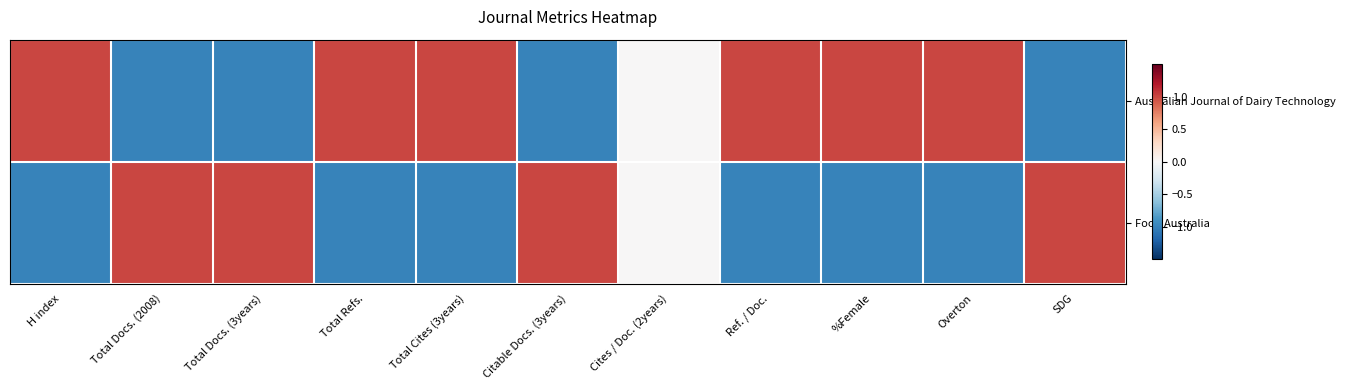

Reading right to left, extract all data points from this chart.

Australian Journal of Dairy Technology: SDG=-1	Overton=1	%Female=1	Ref. / Doc.=1	Cites / Doc. (2years)=0	Citable Docs. (3years)=-1	Total Cites (3years)=1	Total Refs.=1	Total Docs. (3years)=-1	Total Docs. (2008)=-1	H index=1
Food Australia: SDG=1	Overton=-1	%Female=-1	Ref. / Doc.=-1	Cites / Doc. (2years)=0	Citable Docs. (3years)=1	Total Cites (3years)=-1	Total Refs.=-1	Total Docs. (3years)=1	Total Docs. (2008)=1	H index=-1